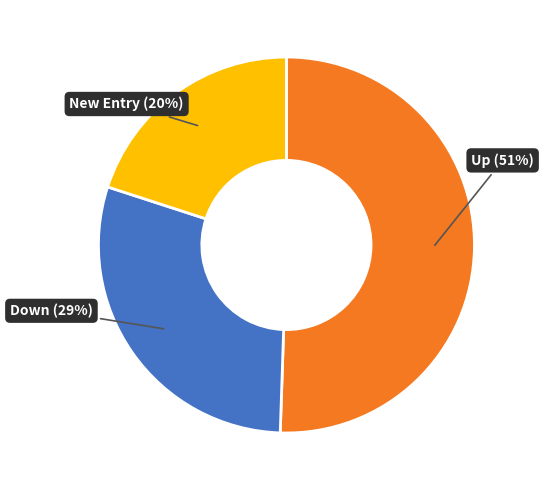

Rank the categories by value from highest to lowest.

Up (51%), Down (29%), New Entry (20%)